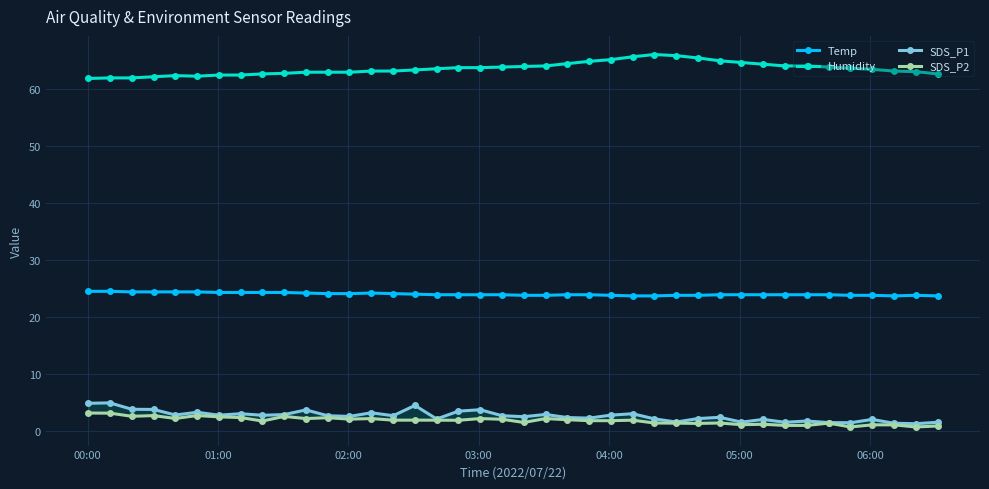

True or false: Humidity has more than 1 points higher than both neighbors.

True